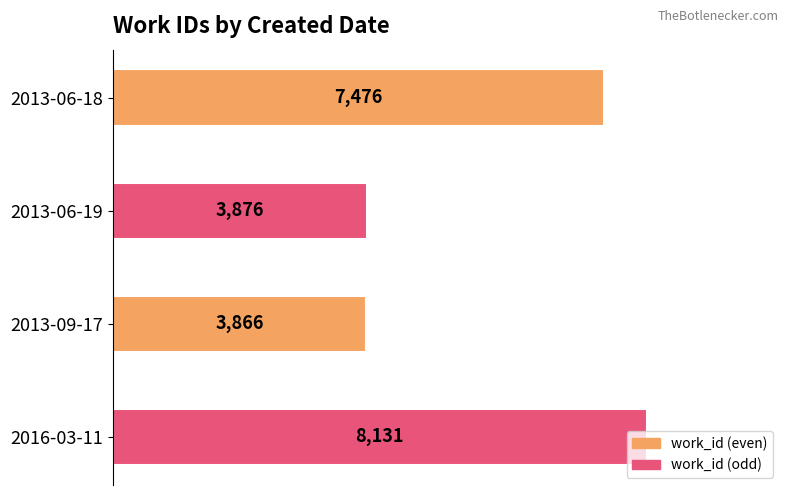

What is the average value?

5837